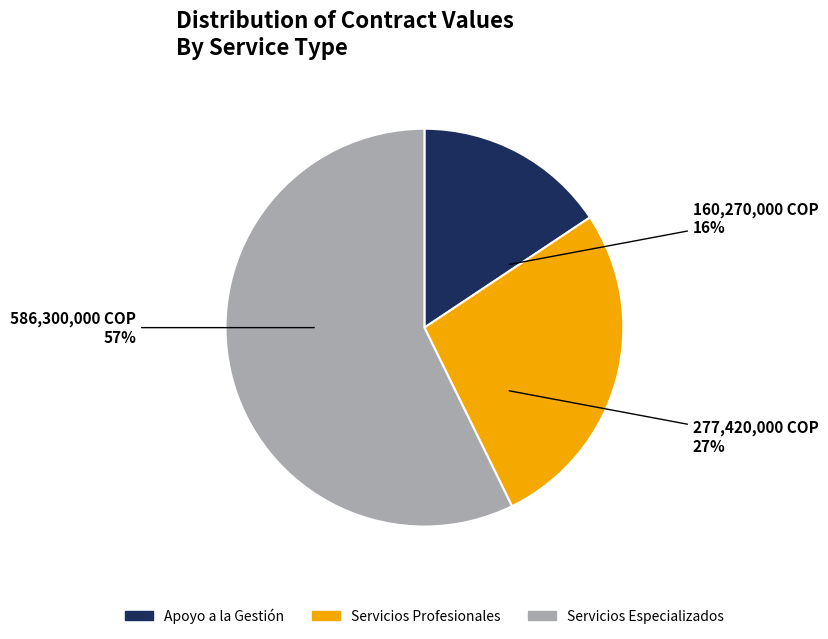

To the nearest percent, what is the difference between the Servicios Profesionales and Apoyo a la Gestión slice percentages?

11%